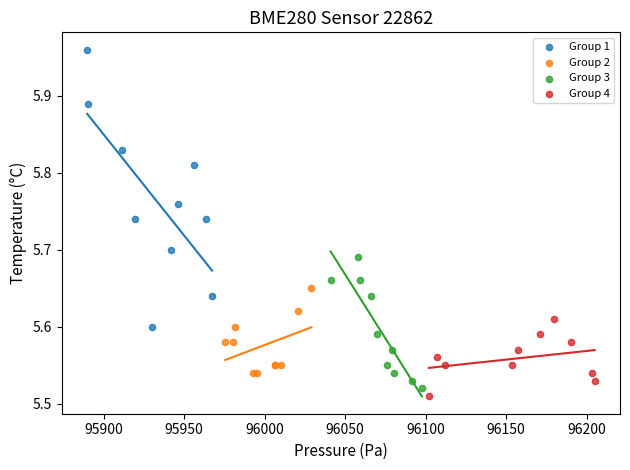

Which series has the widest spread of Y values?

Group 1